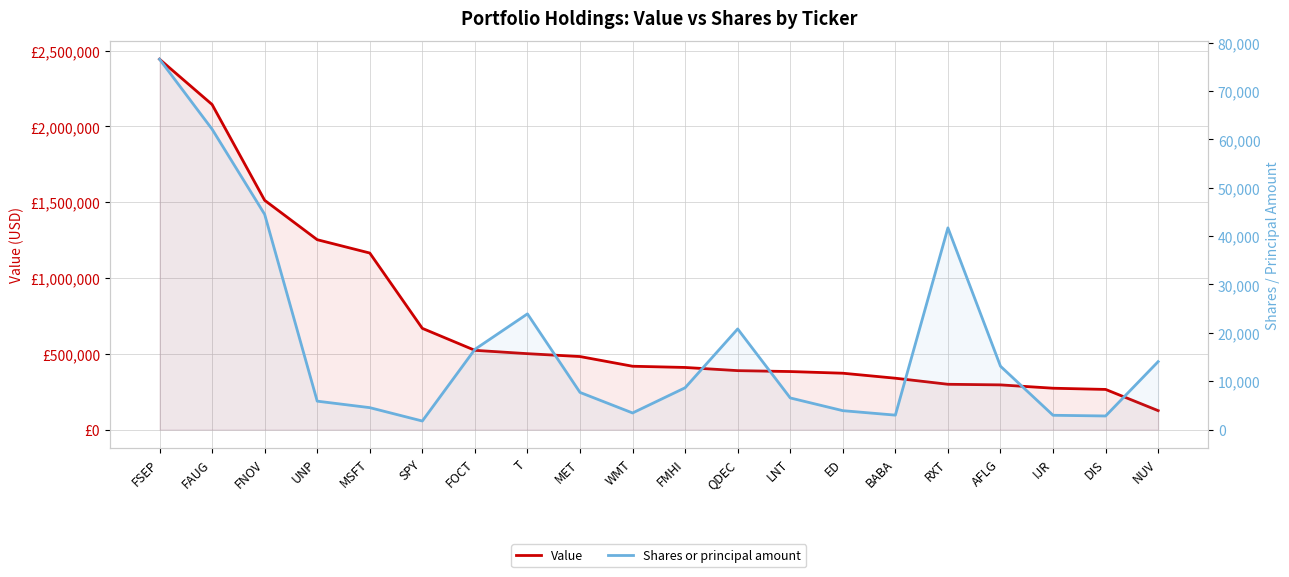

What is the difference between the highest and lowest values at FMHI?

401350